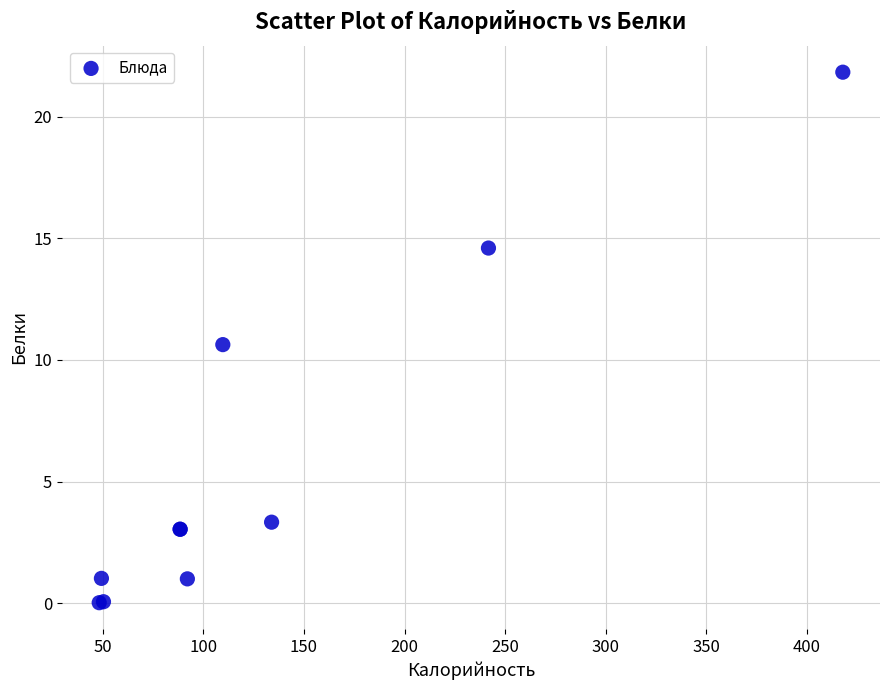

What Y value in the scatter plot is closest to 10?

10.6